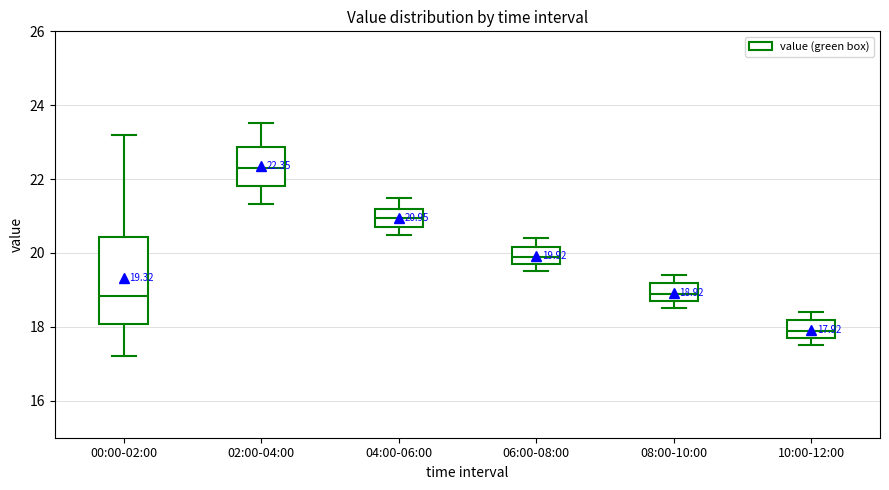

Which box's median line is the lowest?

10:00-12:00